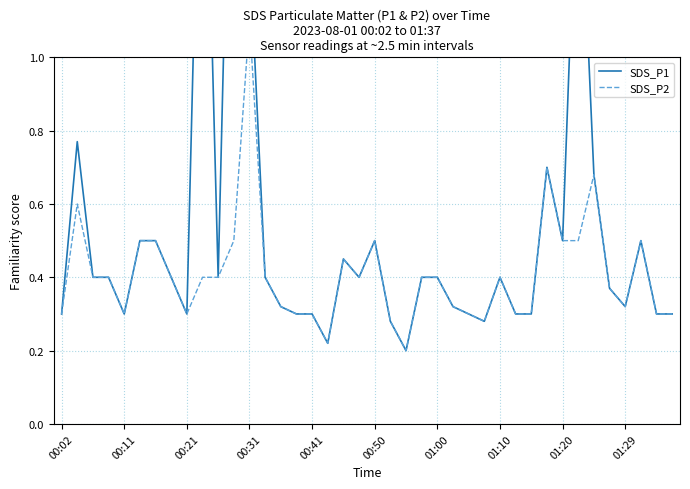

What is the maximum value for SDS_P2?

1.1